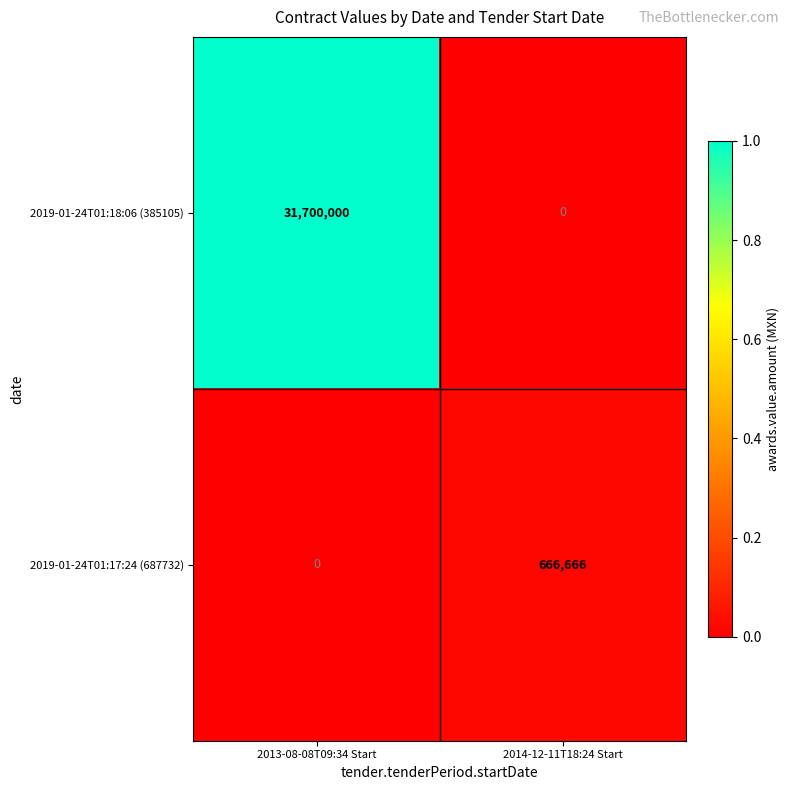

What is the total value across all series at 2013-08-08T09:34 Start?

31700000